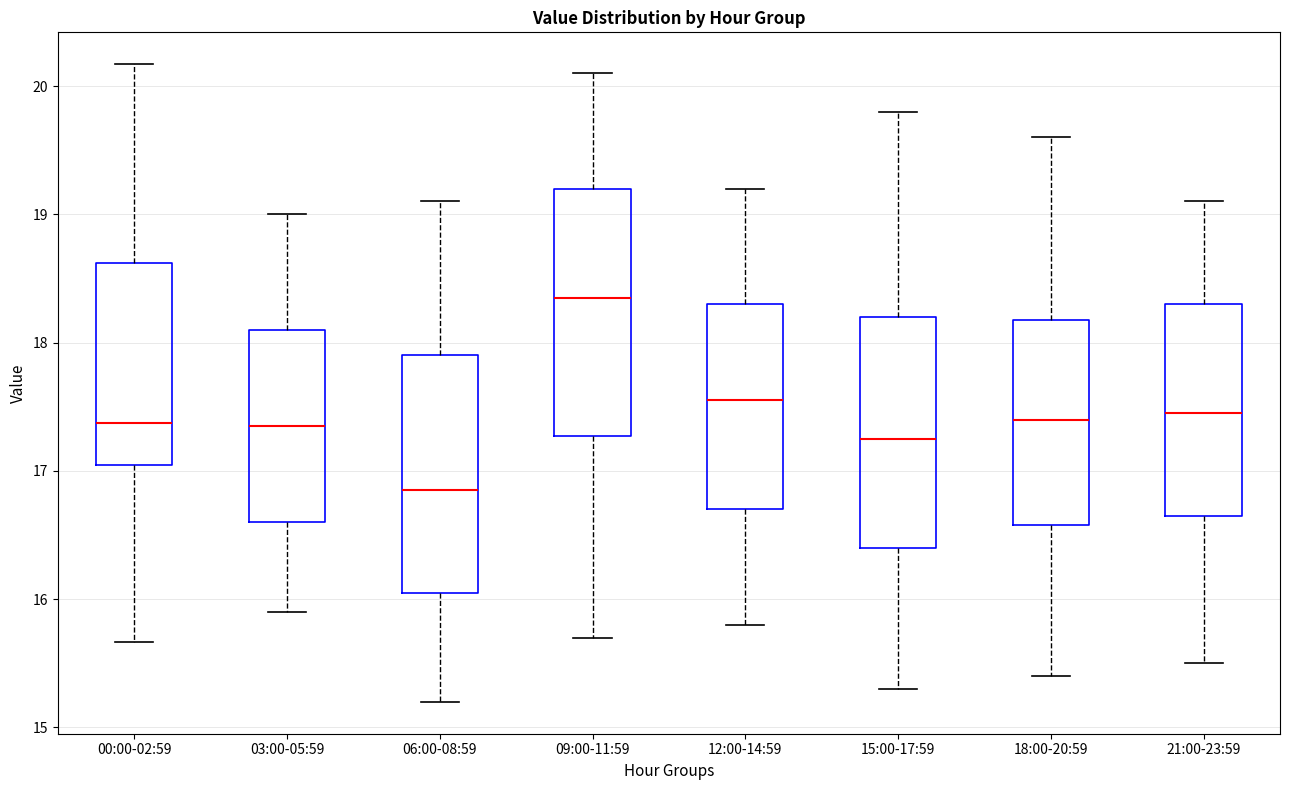

Which box's median line is the lowest?

06:00-08:59